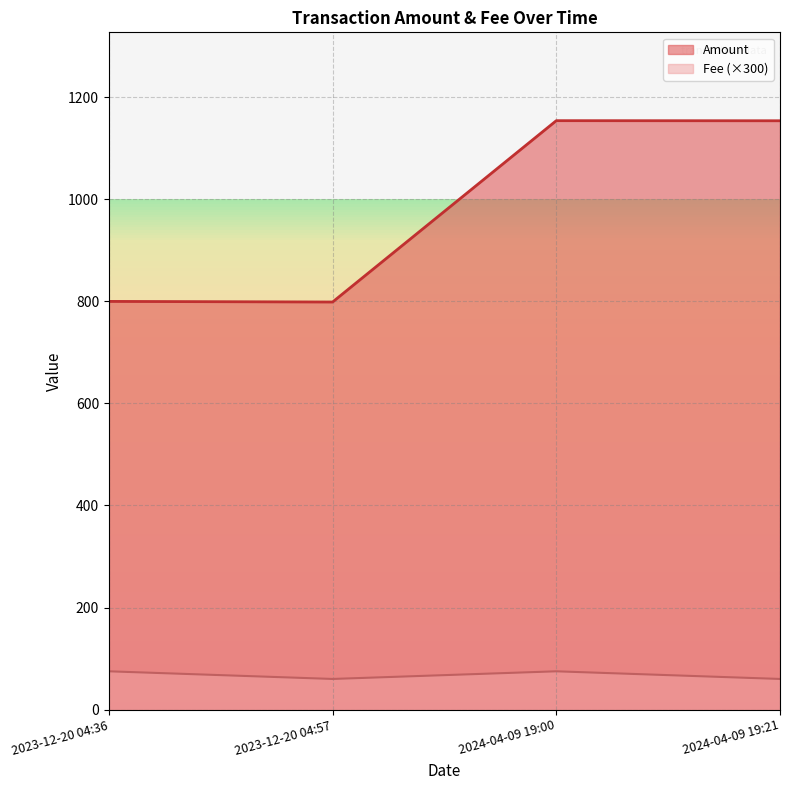

What are all the series names shown in the legend?

Amount, Fee (×300)